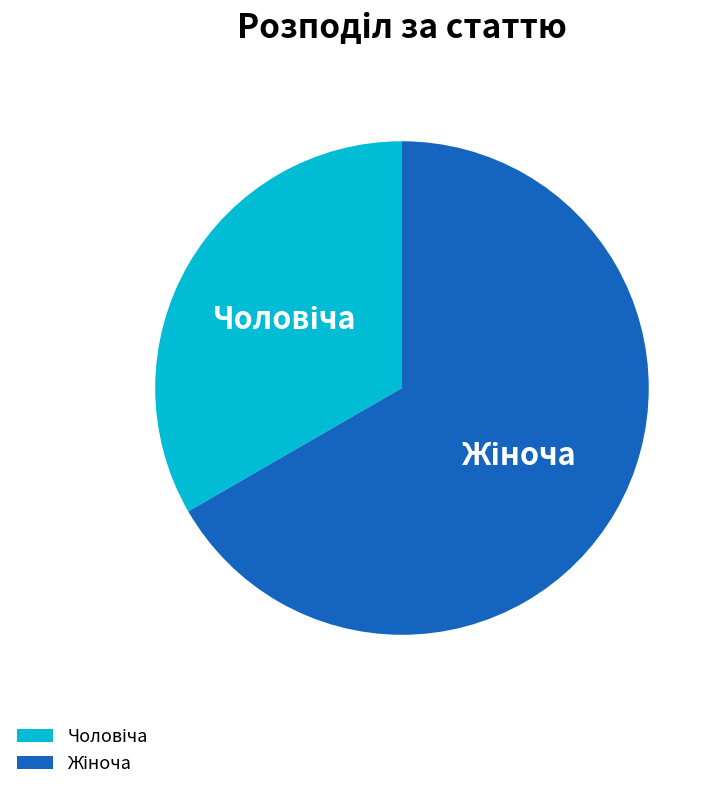

Does any single category account for the majority?

Yes